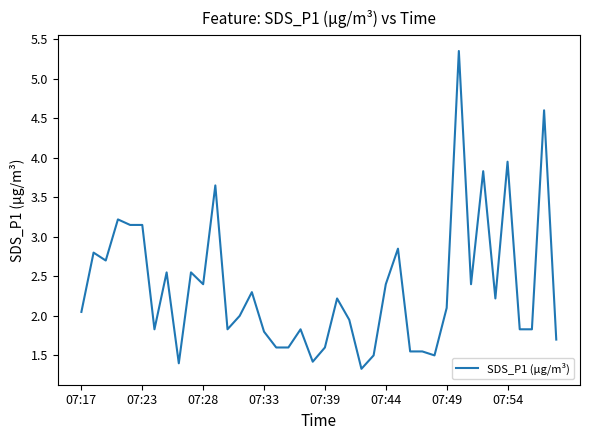

What is the minimum value shown in the chart?

1.3